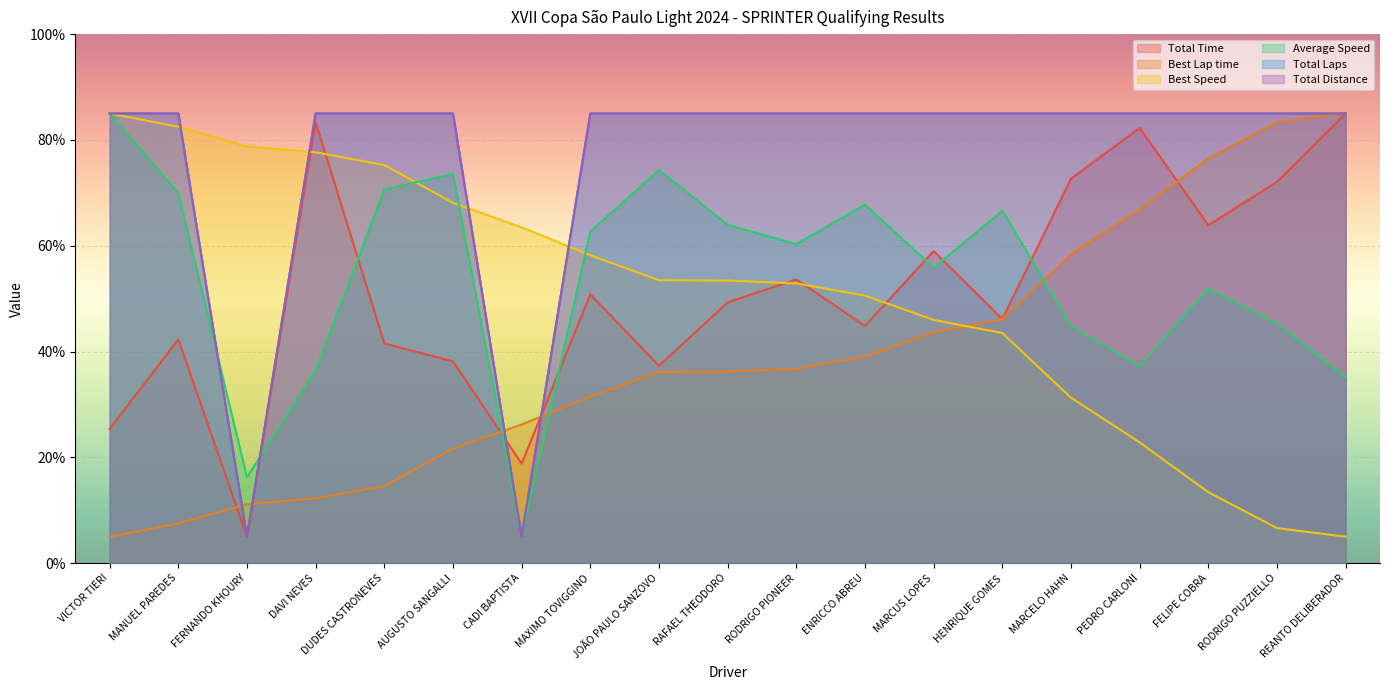

Reading left to right, transcribe all the data shown in this chart.

Total Time: 25.3	42.3	5.0	83.4	41.5	38.1	18.8	50.8	37.3	49.3	53.6	44.8	59.0	46.2	72.7	82.3	63.9	72.1	85.0
Best Lap time: 5.0	7.5	11.1	12.2	14.6	21.6	26.2	31.5	36.1	36.2	36.7	39.1	43.6	46.1	58.4	66.9	76.5	83.4	85.0
Best Speed: 85.0	82.5	78.8	77.6	75.3	68.1	63.5	58.2	53.5	53.4	52.9	50.6	46.0	43.5	31.3	22.8	13.4	6.6	5.0
Average Speed: 85.0	69.9	16.2	36.4	70.6	73.6	5.0	62.7	74.3	64.0	60.3	67.8	55.8	66.6	44.8	37.3	51.8	45.3	35.2
Total Laps: 85.0	85.0	5.0	85.0	85.0	85.0	5.0	85.0	85.0	85.0	85.0	85.0	85.0	85.0	85.0	85.0	85.0	85.0	85.0
Total Distance: 85.0	85.0	5.0	85.0	85.0	85.0	5.0	85.0	85.0	85.0	85.0	85.0	85.0	85.0	85.0	85.0	85.0	85.0	85.0